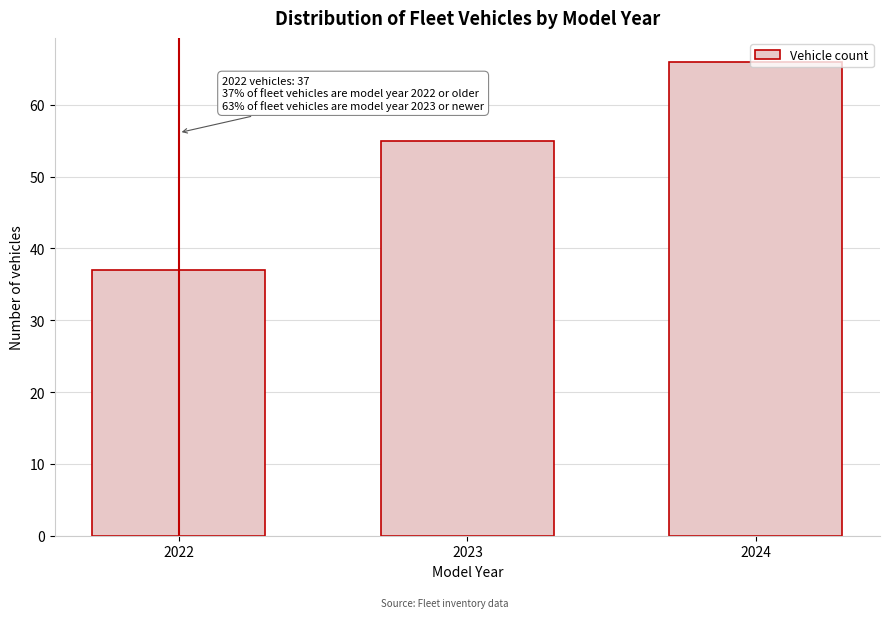

What is the difference between the values at 2024 and 2022?

29